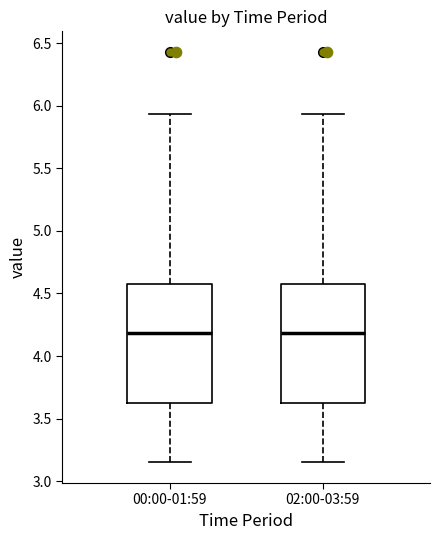

Where does the lower whisker of the box for 00:00-01:59 end on the y-axis? The values are not printed on the chart, so give them approximately, as read against the axis.

3.15